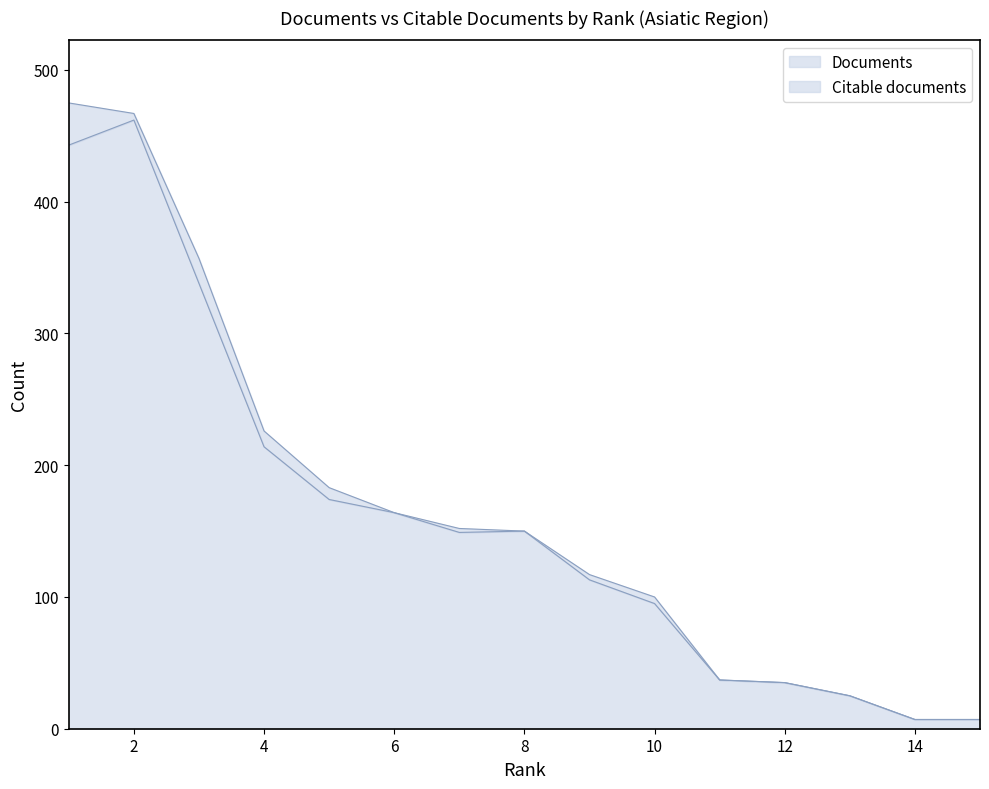

True or false: Documents and Citable documents cross at least once.

False